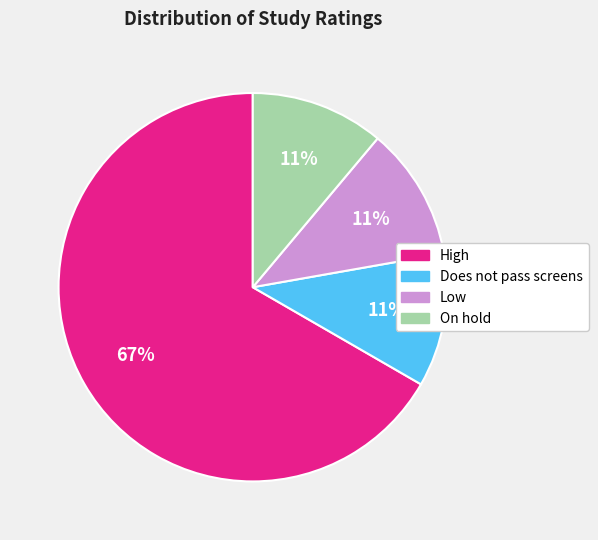

Is there a majority slice in this chart?

Yes